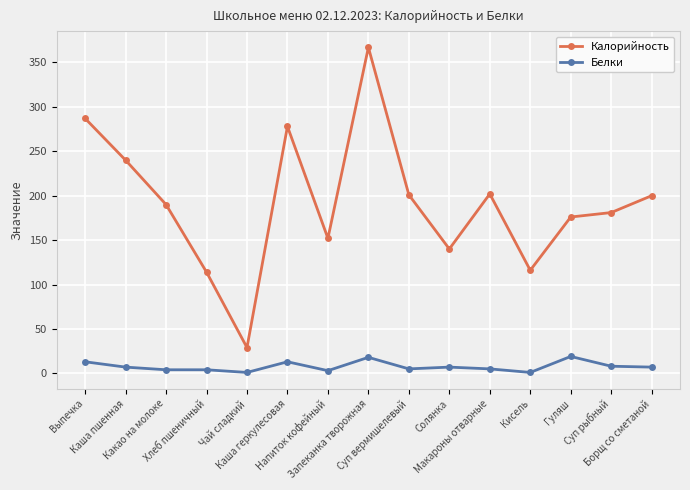

What is the difference between the maximum and minimum values in the Калорийность series?

338